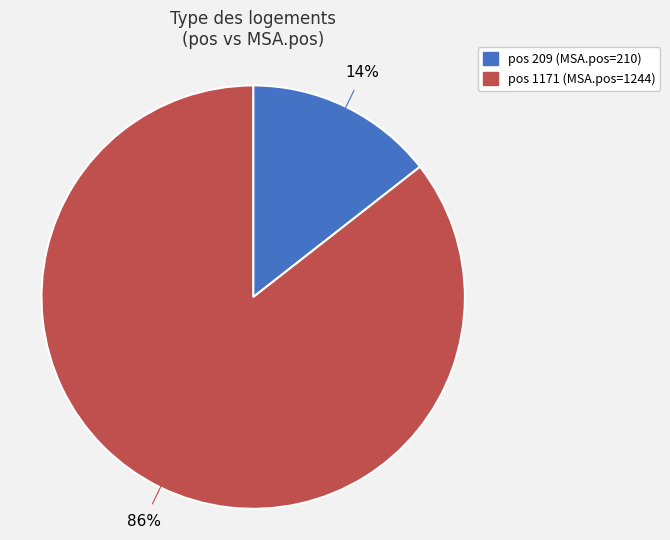

To the nearest percent, what is the average slice percentage?

50%